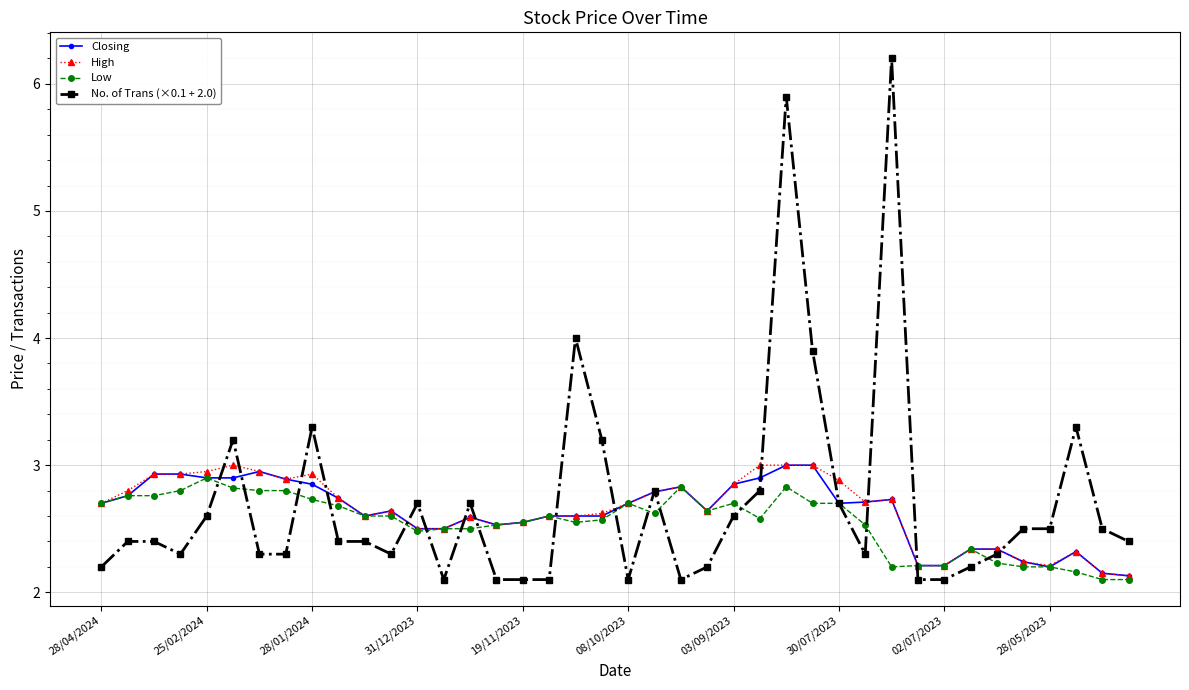

What is the difference between the maximum and minimum values in the High series?

0.9